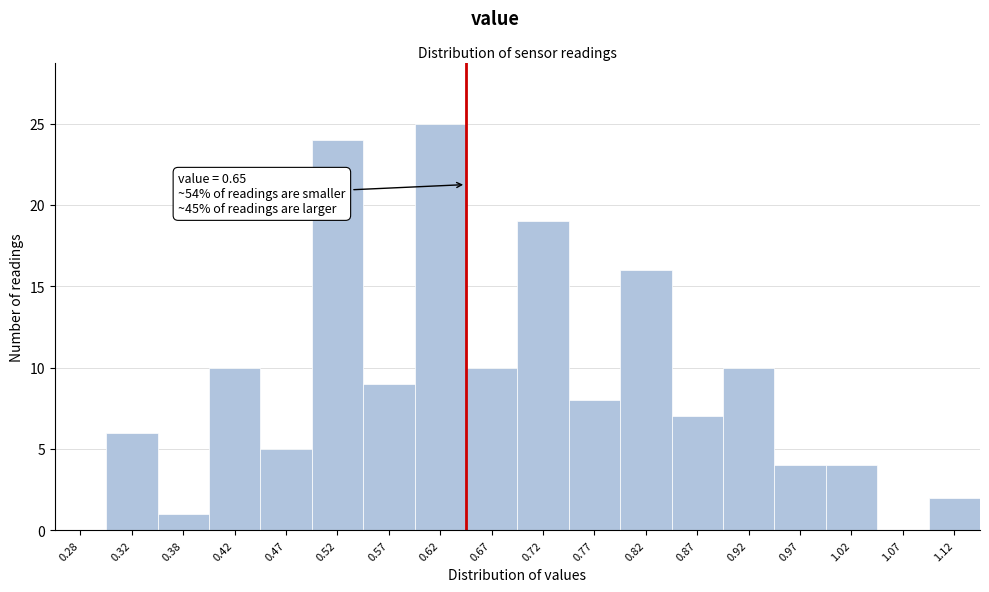

Which range on the x-axis has the tallest bar?

0.60 to 0.65